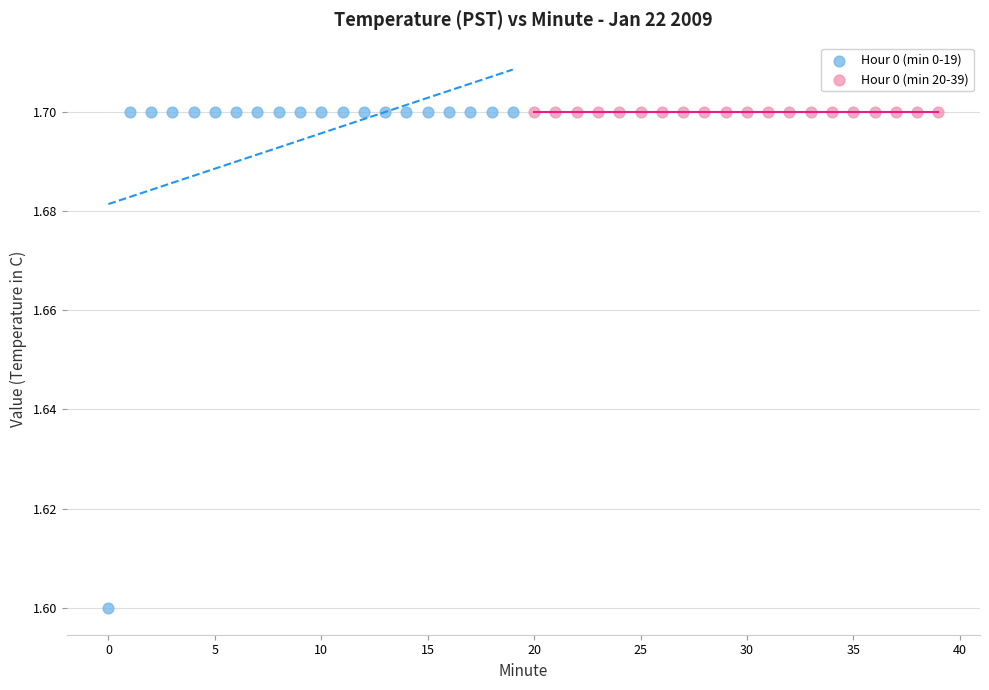

Which series contains the lowest Y value?

Hour 0 (min 0-19)